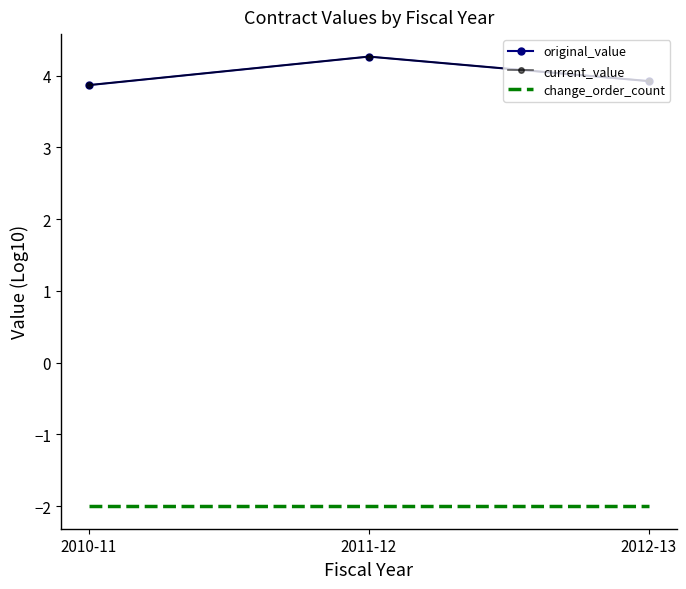

Reading left to right, extract all data points from this chart.

original_value: 2010-11=3.9	2011-12=4.3	2012-13=3.9
current_value: 2010-11=3.9	2011-12=4.3	2012-13=3.9
change_order_count: 2010-11=-2.0	2011-12=-2.0	2012-13=-2.0